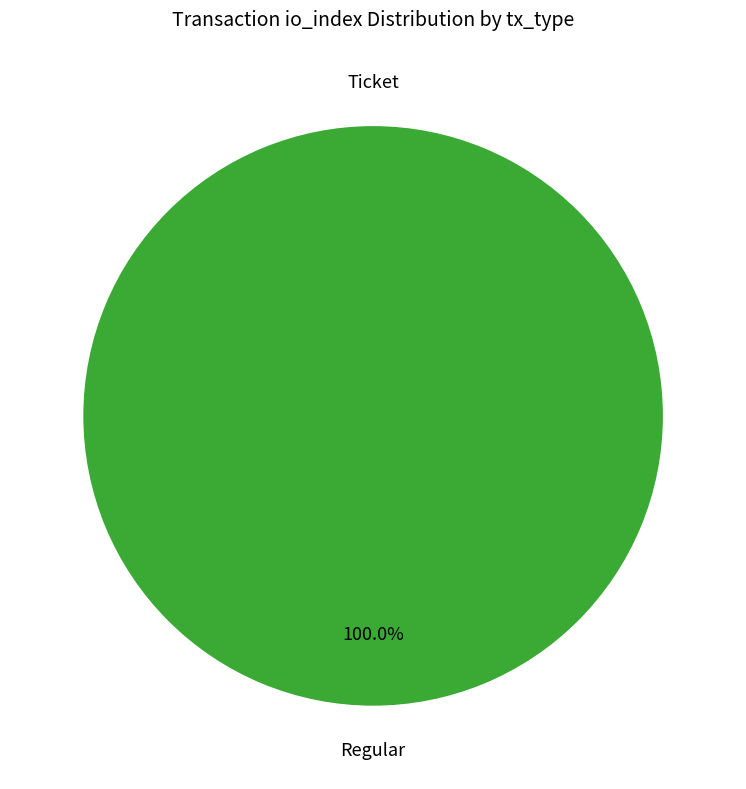

How many segments does this pie chart have?

2